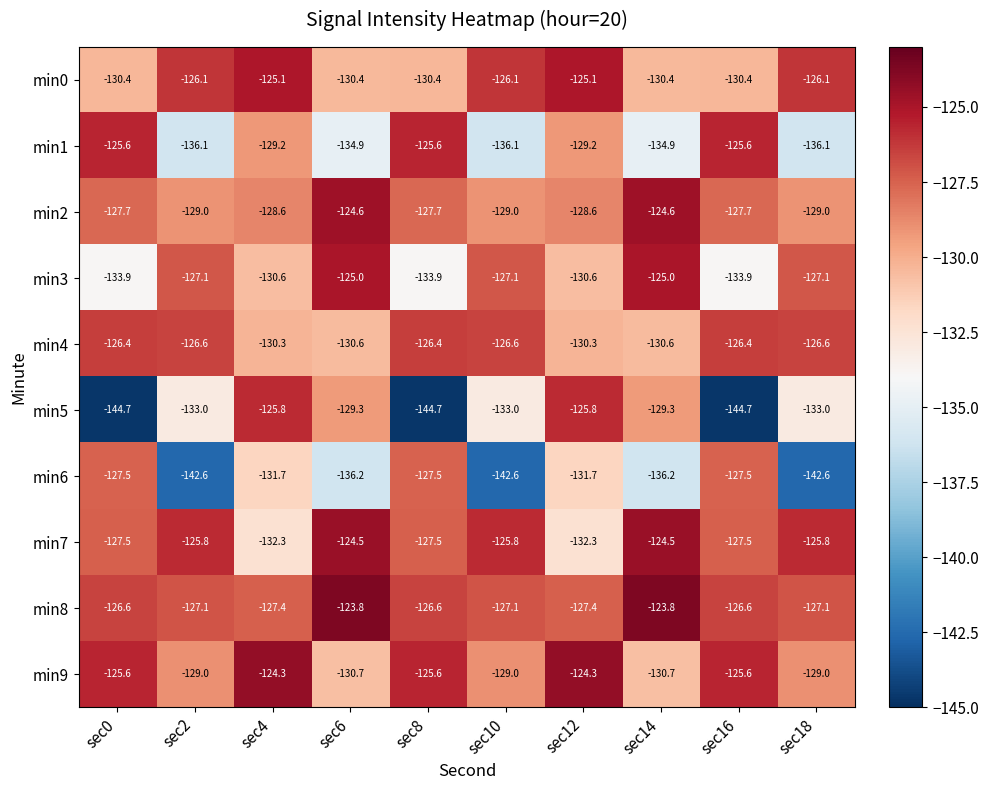

Is the value of min8 at sec6 greater than the value of min3 at sec2?

Yes